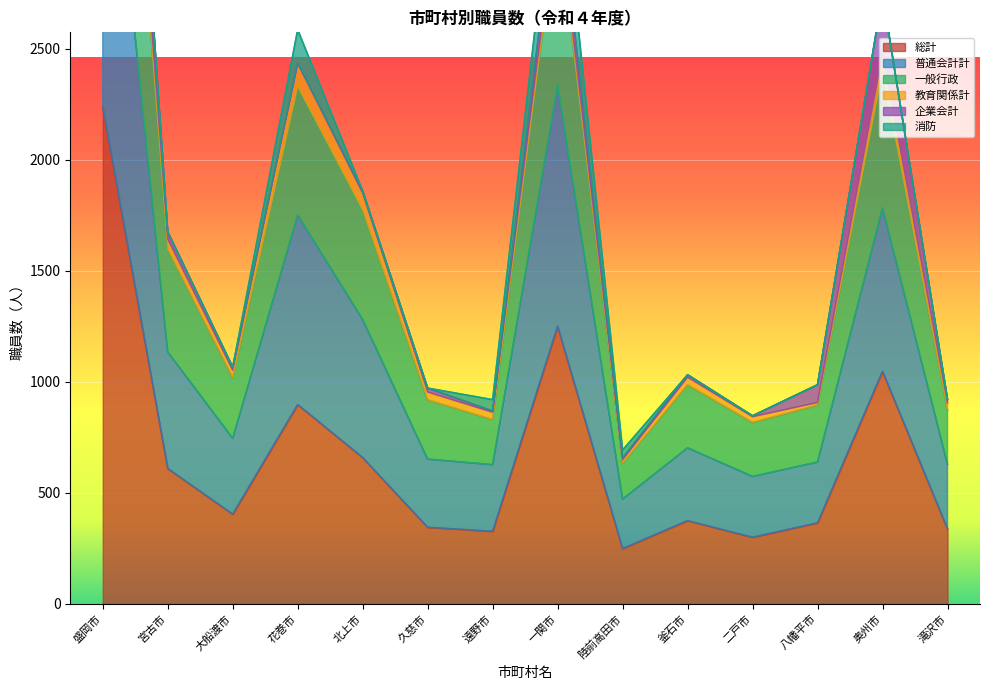

Which category has the highest value in the 普通会計計 series?

盛岡市